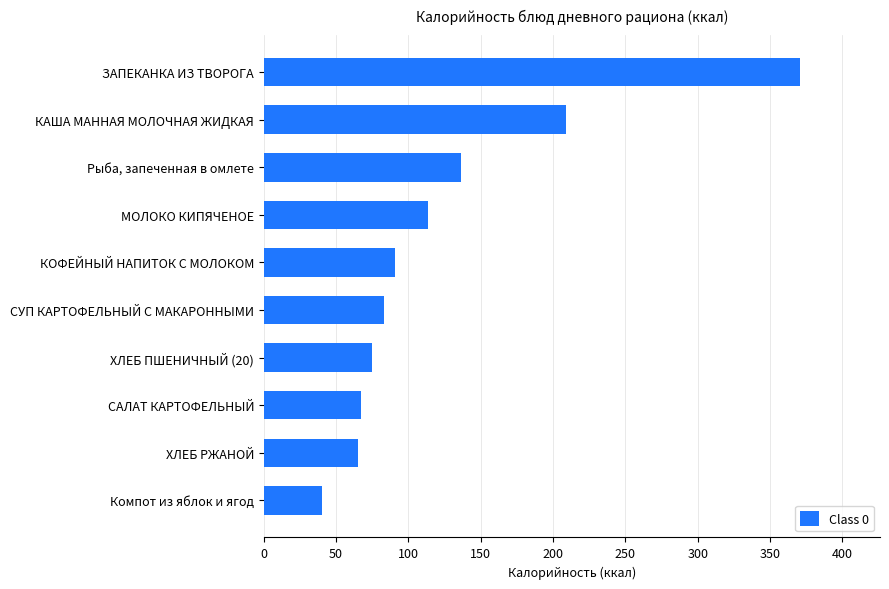

What is the average value?

125.2